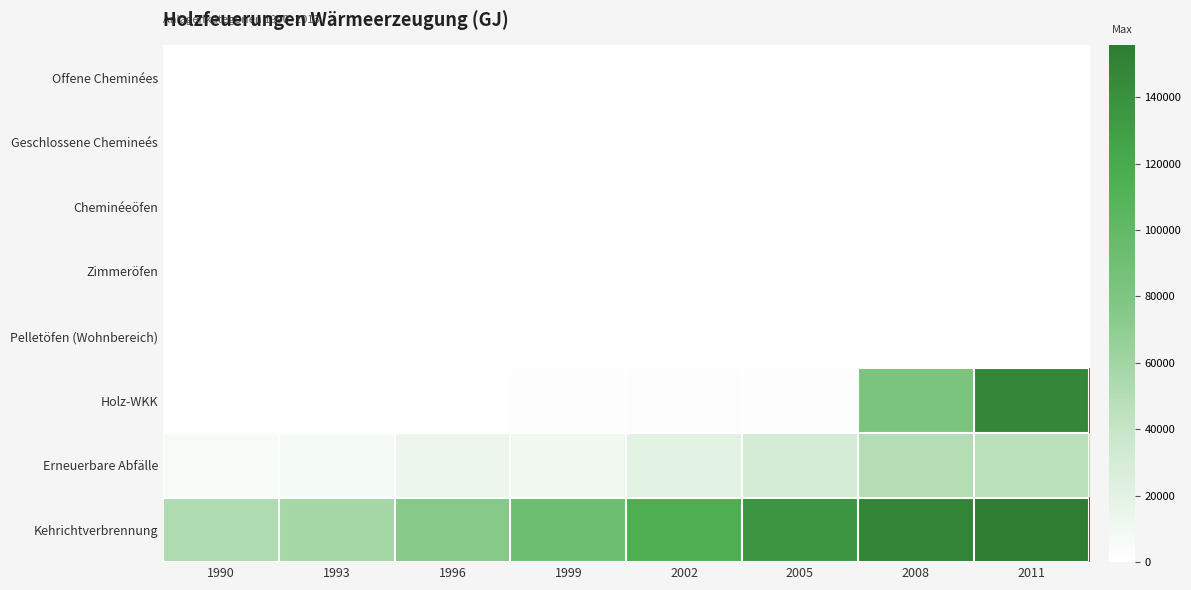

List the series in order of their peak value, highest first.

Kehrichtverbrennung, Holz-WKK, Erneuerbare Abfälle, Offene Cheminées, Geschlossene Chemineés, Cheminéeöfen, Zimmeröfen, Pelletöfen (Wohnbereich)